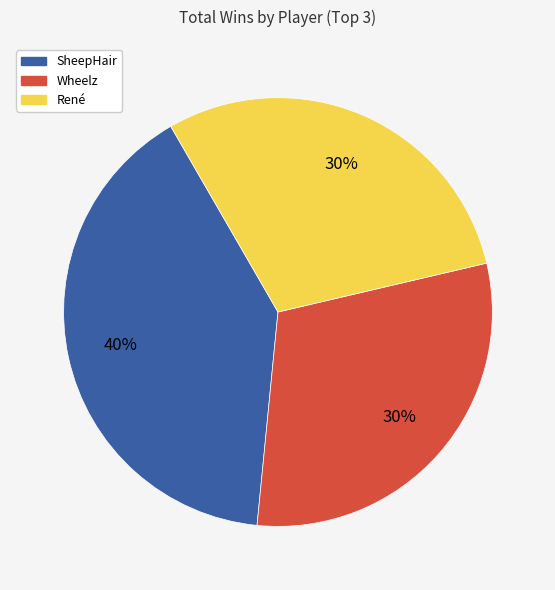

True or false: Wheelz accounts for 30% of the total.

True